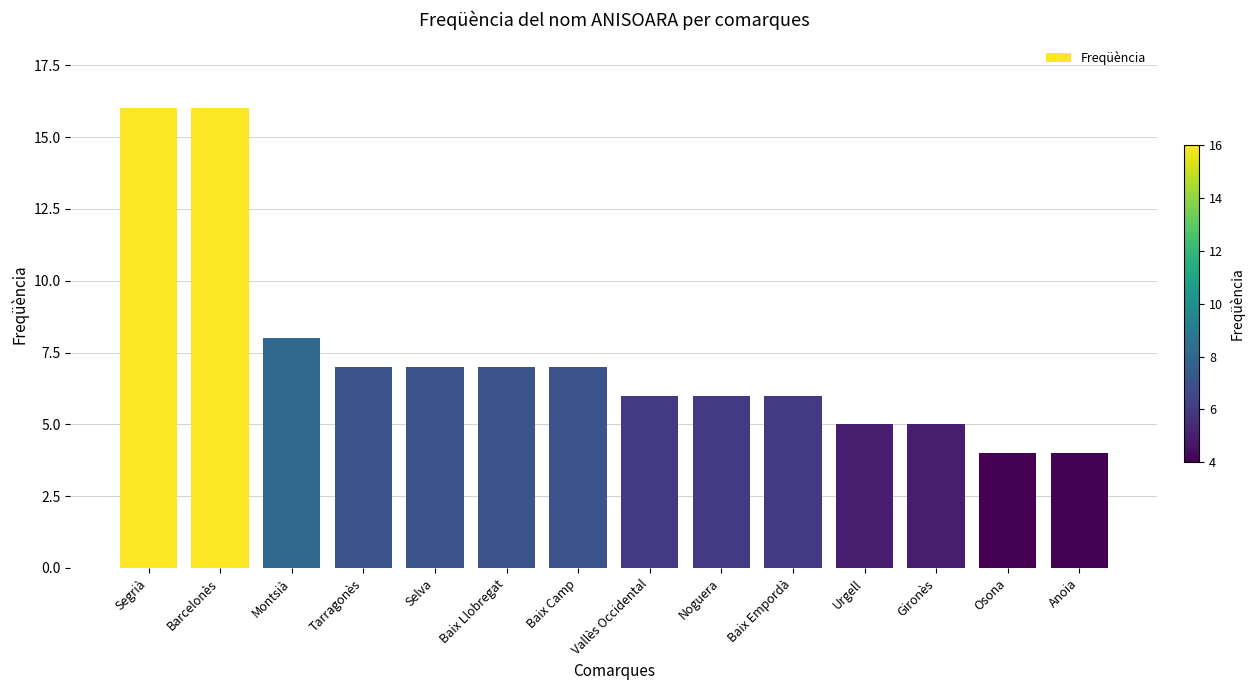

How many values are below 7?

7